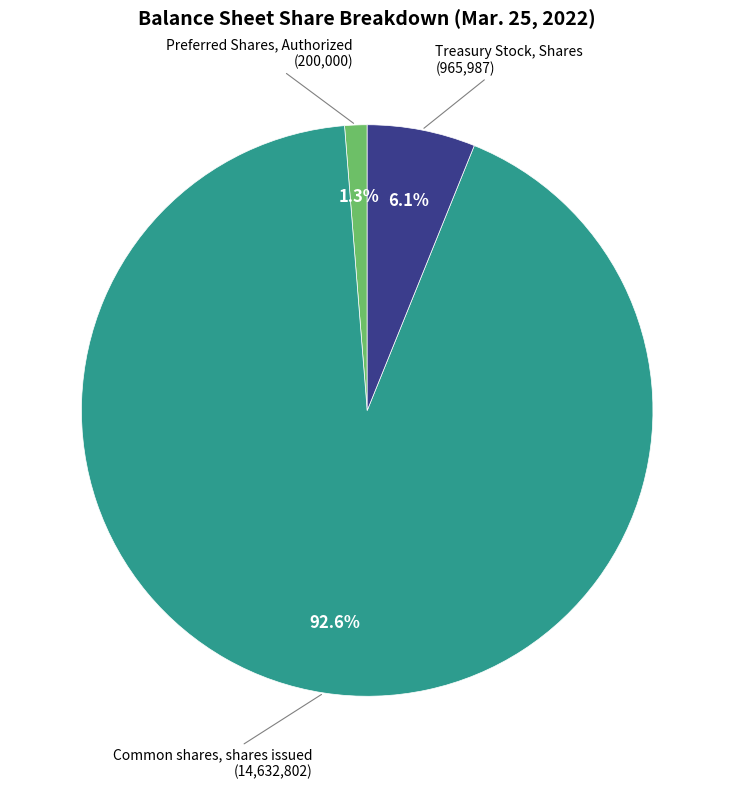

What percentage is NOT represented by Treasury Stock, Shares?

93.9%